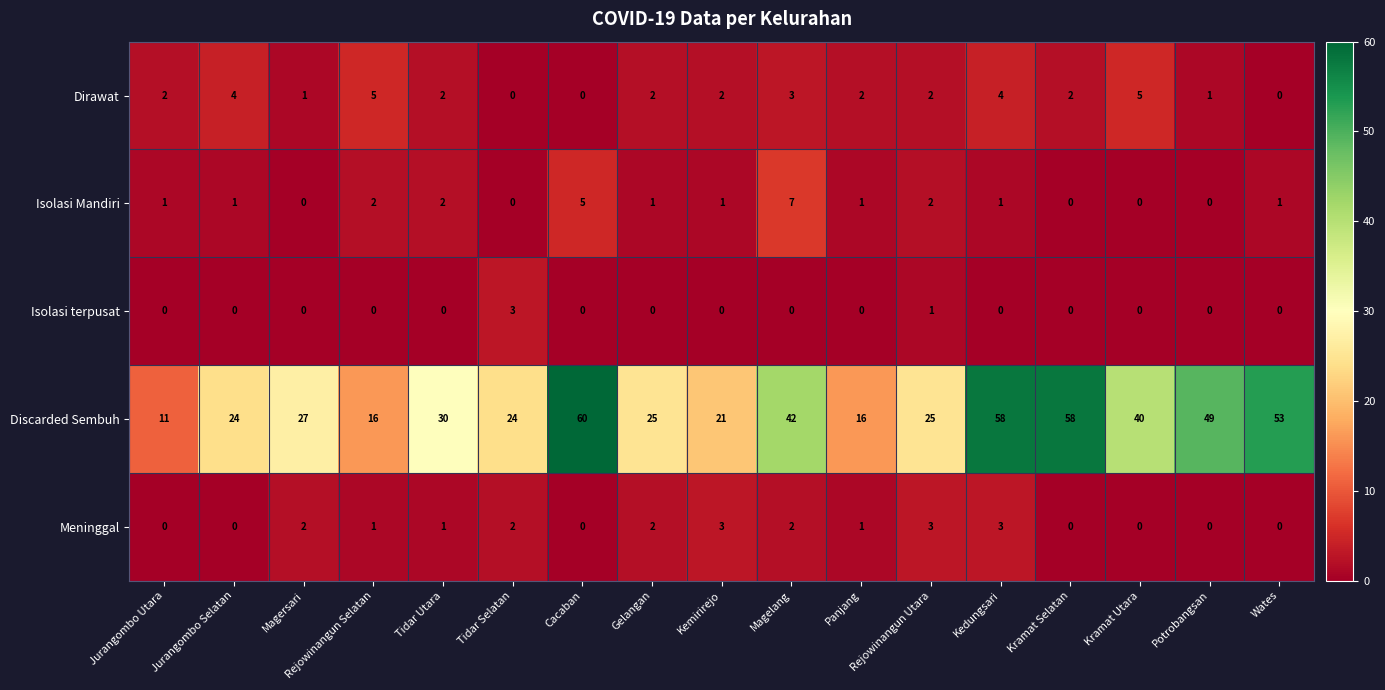

How many data points in Meninggal are less than 1?

7